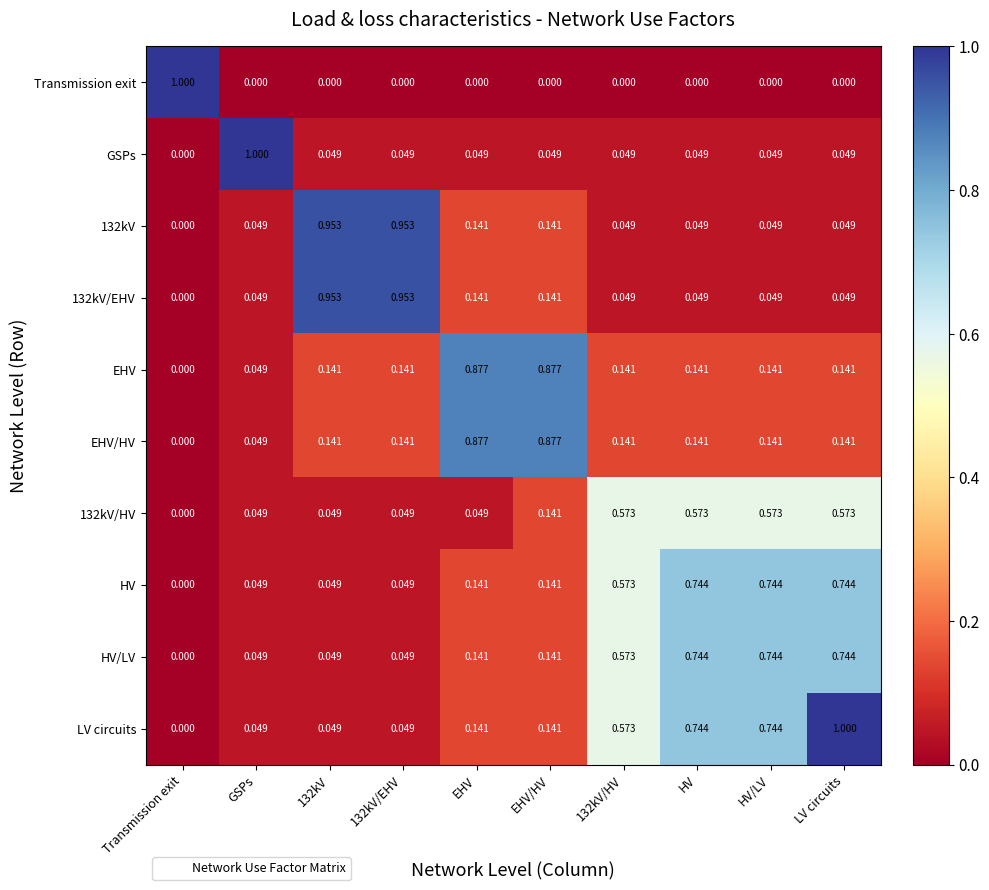

Which series has the largest total across all categories?

LV circuits